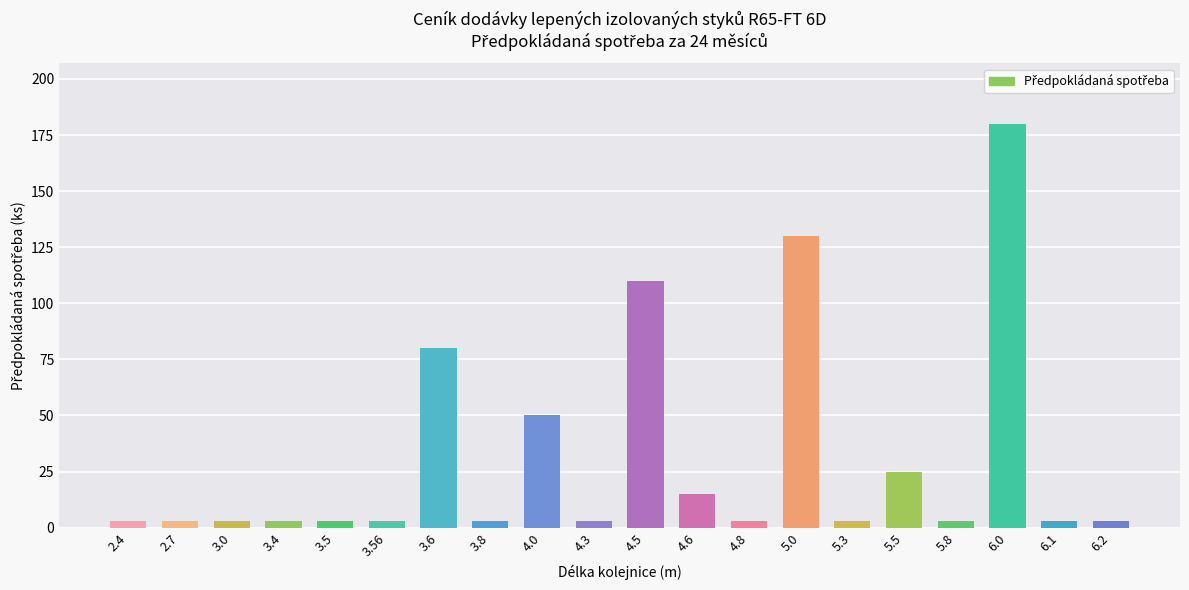

What is the greatest value displayed?

180